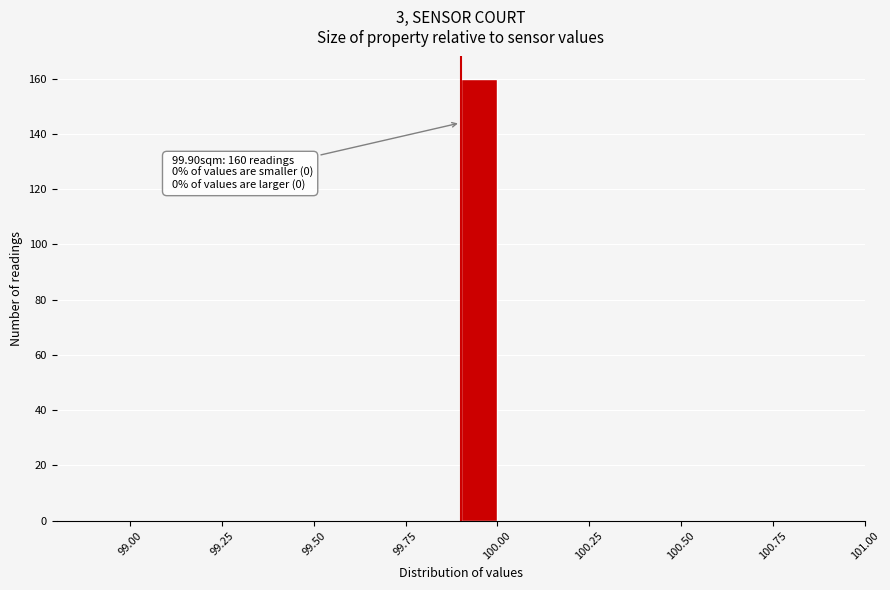

Around what value on the x-axis is the tallest bar? Give the approximate position of its centre, as read against the axis.

99.95